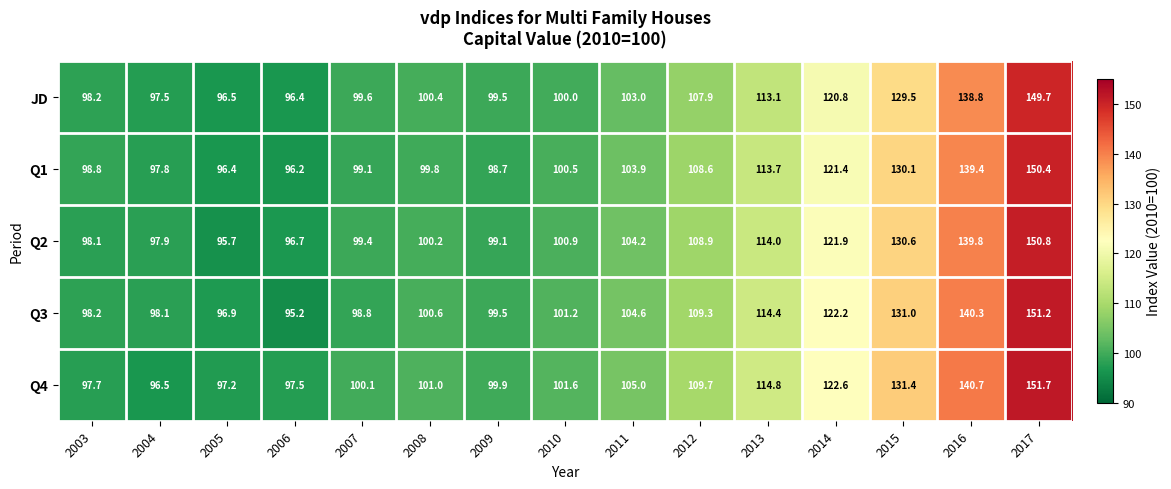

Between 2008 and 2013, which series saw the biggest shift?

Q1